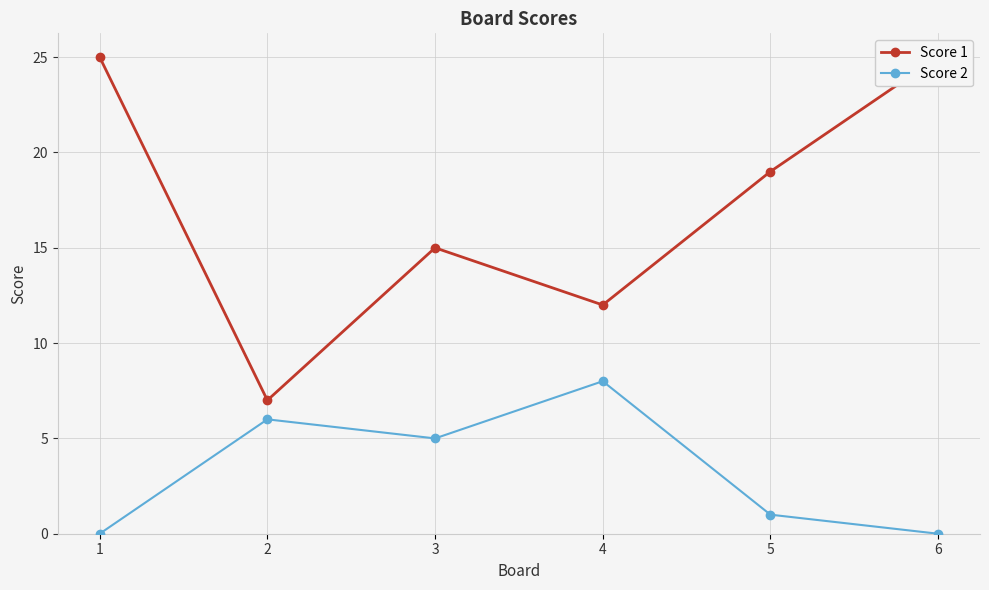

Which has a higher value, 5 or 4?

5